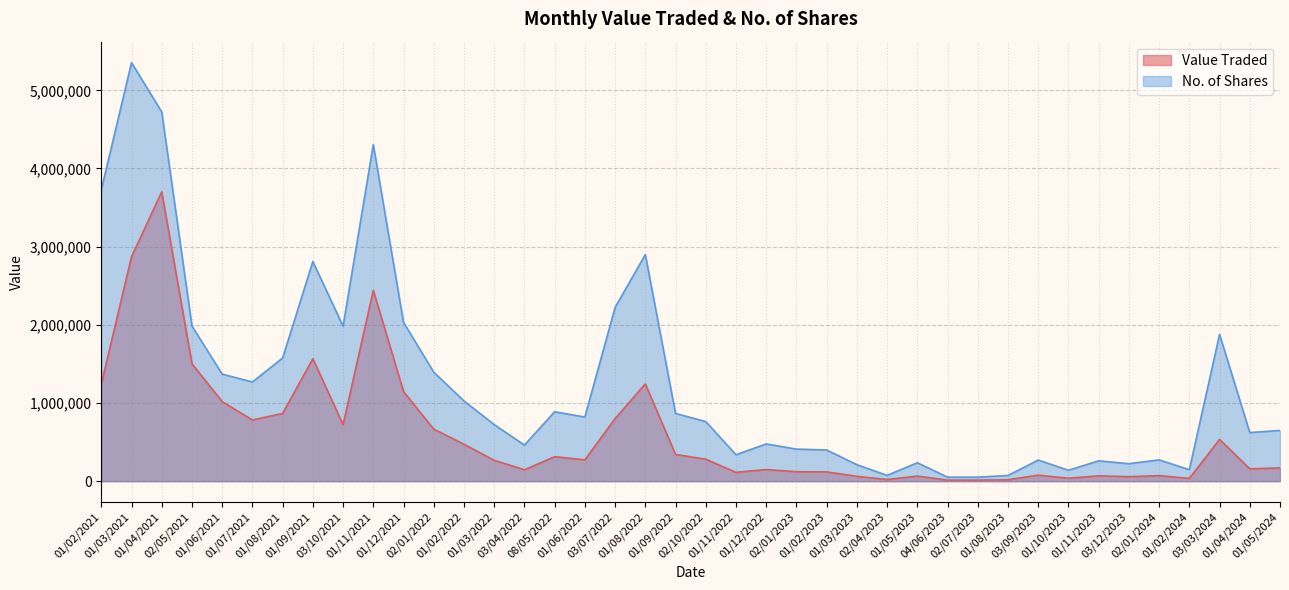

Which series has the largest total across all categories?

No. of Shares